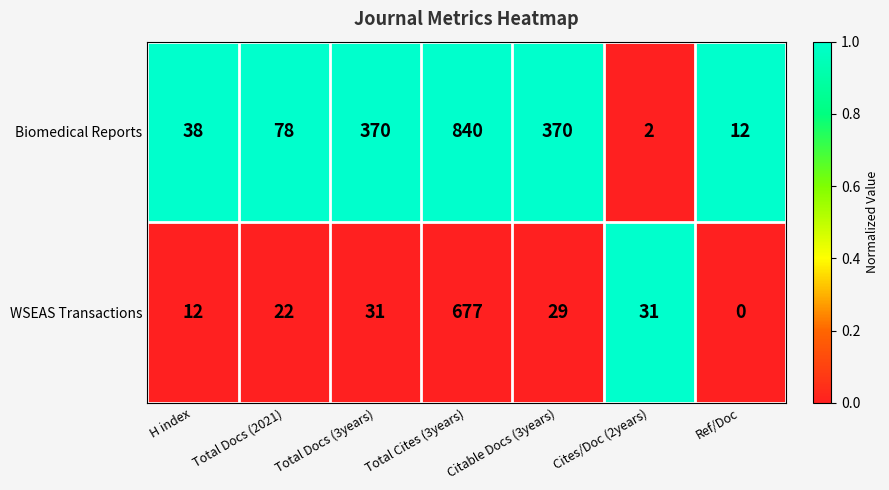

At which category does the chart reach its minimum across all series?

Ref/Doc